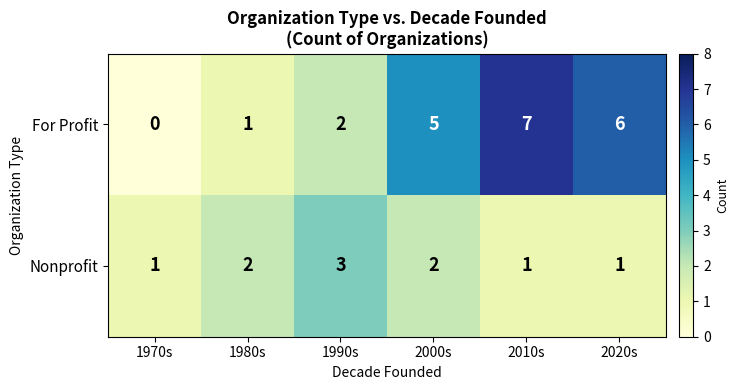

Which series changed the most between 2000s and 2010s?

For Profit